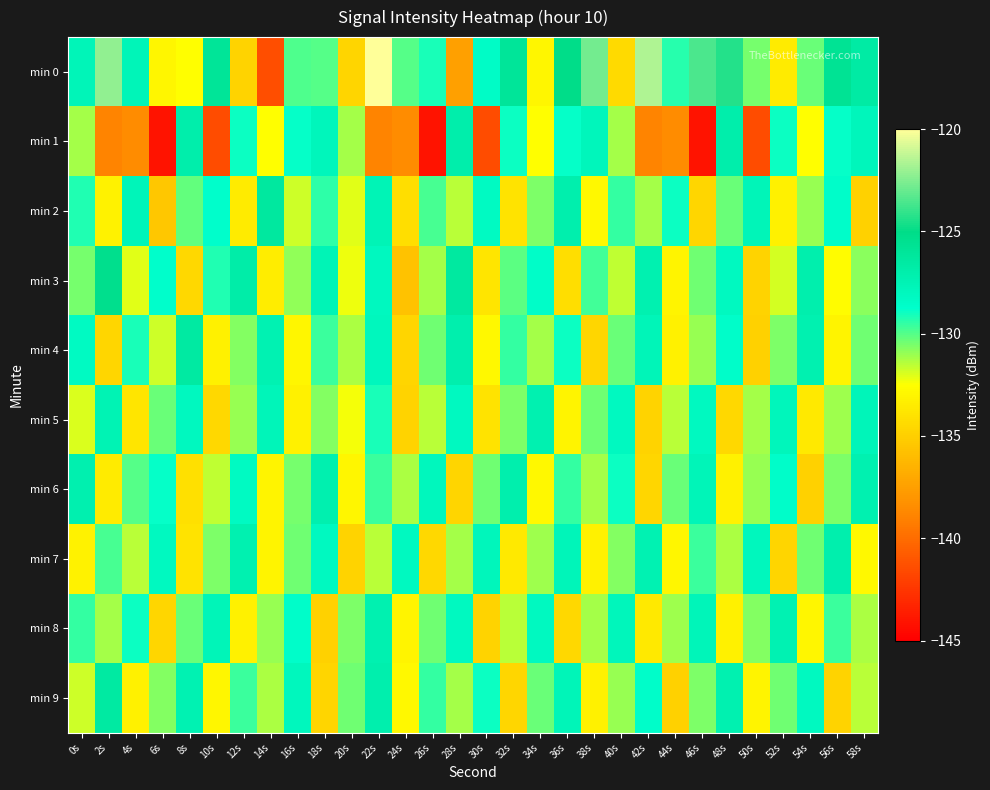

Reading left to right, list all the values displayed in this chart.

min 0: 0s=-127.7	2s=-122.2	4s=-127.6	6s=-132.9	8s=-132.5	10s=-125.9	12s=-134.8	14s=-141.3	16s=-129.9	18s=-130.1	20s=-134.7	22s=-120.0	24s=-130.0	26s=-129.1	28s=-137.5	30s=-128.4	32s=-126.0	34s=-133.0	36s=-125.1	38s=-122.8	40s=-134.5	42s=-121.6	44s=-129.4	46s=-123.5	48s=-124.4	50s=-130.5	52s=-133.5	54s=-130.3	56s=-125.7	58s=-126.5
min 1: 0s=-131.2	2s=-138.9	4s=-138.5	6s=-144.1	8s=-127.0	10s=-141.4	12s=-128.9	14s=-132.5	16s=-128.8	18s=-127.9	20s=-131.2	22s=-138.9	24s=-138.5	26s=-144.1	28s=-127.0	30s=-141.4	32s=-128.9	34s=-132.5	36s=-128.8	38s=-127.9	40s=-131.2	42s=-138.9	44s=-138.5	46s=-144.1	48s=-127.0	50s=-141.4	52s=-128.9	54s=-132.5	56s=-128.8	58s=-127.9
min 2: 0s=-129.2	2s=-133.1	4s=-127.8	6s=-135.4	8s=-130.2	10s=-128.7	12s=-133.5	14s=-126.3	16s=-131.8	18s=-129.4	20s=-132.1	22s=-127.6	24s=-134.2	26s=-129.8	28s=-131.5	30s=-128.3	32s=-133.9	34s=-130.6	36s=-127.1	38s=-132.8	40s=-129.5	42s=-131.2	44s=-128.9	46s=-134.6	48s=-130.3	50s=-127.7	52s=-133.2	54s=-131.0	56s=-128.6	58s=-134.9
min 3: 0s=-130.5	2s=-125.3	4s=-132.1	6s=-128.7	8s=-134.5	10s=-129.2	12s=-126.8	14s=-133.4	16s=-130.9	18s=-127.6	20s=-132.3	22s=-128.1	24s=-135.7	26s=-131.2	28s=-126.4	30s=-133.8	32s=-130.1	34s=-128.5	36s=-134.2	38s=-129.7	40s=-131.6	42s=-127.3	44s=-133.0	46s=-130.4	48s=-128.2	50s=-134.8	52s=-131.9	54s=-127.1	56s=-132.6	58s=-130.8
min 4: 0s=-128.3	2s=-134.6	4s=-129.1	6s=-131.8	8s=-126.5	10s=-133.2	12s=-130.7	14s=-127.4	16s=-132.9	18s=-129.6	20s=-131.3	22s=-128.0	24s=-134.7	26s=-130.4	28s=-127.1	30s=-132.8	32s=-129.5	34s=-131.2	36s=-128.9	38s=-134.6	40s=-130.3	42s=-127.7	44s=-133.2	46s=-131.0	48s=-128.6	50s=-134.9	52s=-130.6	54s=-127.3	56s=-133.0	58s=-130.4
min 5: 0s=-132.0	2s=-127.5	4s=-133.8	6s=-130.3	8s=-128.1	10s=-134.5	12s=-131.0	14s=-127.8	16s=-133.2	18s=-130.7	20s=-132.4	22s=-129.1	24s=-134.8	26s=-131.5	28s=-128.2	30s=-133.9	32s=-130.6	34s=-127.3	36s=-133.0	38s=-130.4	40s=-128.2	42s=-134.8	44s=-131.5	46s=-128.2	48s=-134.5	50s=-131.2	52s=-127.9	54s=-133.6	56s=-131.1	58s=-127.8
min 6: 0s=-127.2	2s=-133.5	4s=-130.0	6s=-128.8	8s=-134.1	10s=-131.6	12s=-128.3	14s=-133.0	16s=-130.5	18s=-127.2	20s=-132.9	22s=-129.6	24s=-131.3	26s=-128.0	28s=-134.7	30s=-130.4	32s=-127.1	34s=-132.8	36s=-129.5	38s=-131.2	40s=-128.9	42s=-134.6	44s=-130.3	46s=-127.7	48s=-133.2	50s=-131.0	52s=-128.6	54s=-134.9	56s=-130.6	58s=-127.3
min 7: 0s=-133.1	2s=-129.8	4s=-131.5	6s=-128.2	8s=-133.9	10s=-130.6	12s=-127.3	14s=-133.0	16s=-130.4	18s=-128.2	20s=-134.8	22s=-131.5	24s=-128.2	26s=-134.5	28s=-131.2	30s=-127.9	32s=-133.6	34s=-131.1	36s=-127.8	38s=-133.2	40s=-130.7	42s=-127.4	44s=-132.9	46s=-129.6	48s=-131.3	50s=-128.0	52s=-134.7	54s=-130.4	56s=-127.1	58s=-132.8
min 8: 0s=-129.5	2s=-131.2	4s=-128.9	6s=-134.6	8s=-130.3	10s=-127.7	12s=-133.2	14s=-131.0	16s=-128.6	18s=-134.9	20s=-130.6	22s=-127.3	24s=-133.0	26s=-130.4	28s=-128.2	30s=-134.8	32s=-131.5	34s=-128.2	36s=-134.5	38s=-131.2	40s=-127.9	42s=-133.6	44s=-131.1	46s=-127.8	48s=-133.2	50s=-130.7	52s=-127.4	54s=-132.9	56s=-129.6	58s=-131.3
min 9: 0s=-131.8	2s=-126.5	4s=-133.2	6s=-130.7	8s=-127.4	10s=-132.9	12s=-129.6	14s=-131.3	16s=-128.0	18s=-134.7	20s=-130.4	22s=-127.1	24s=-132.8	26s=-129.5	28s=-131.2	30s=-128.9	32s=-134.6	34s=-130.3	36s=-127.7	38s=-133.2	40s=-131.0	42s=-128.6	44s=-134.9	46s=-130.6	48s=-127.3	50s=-133.0	52s=-130.4	54s=-128.2	56s=-134.8	58s=-131.5